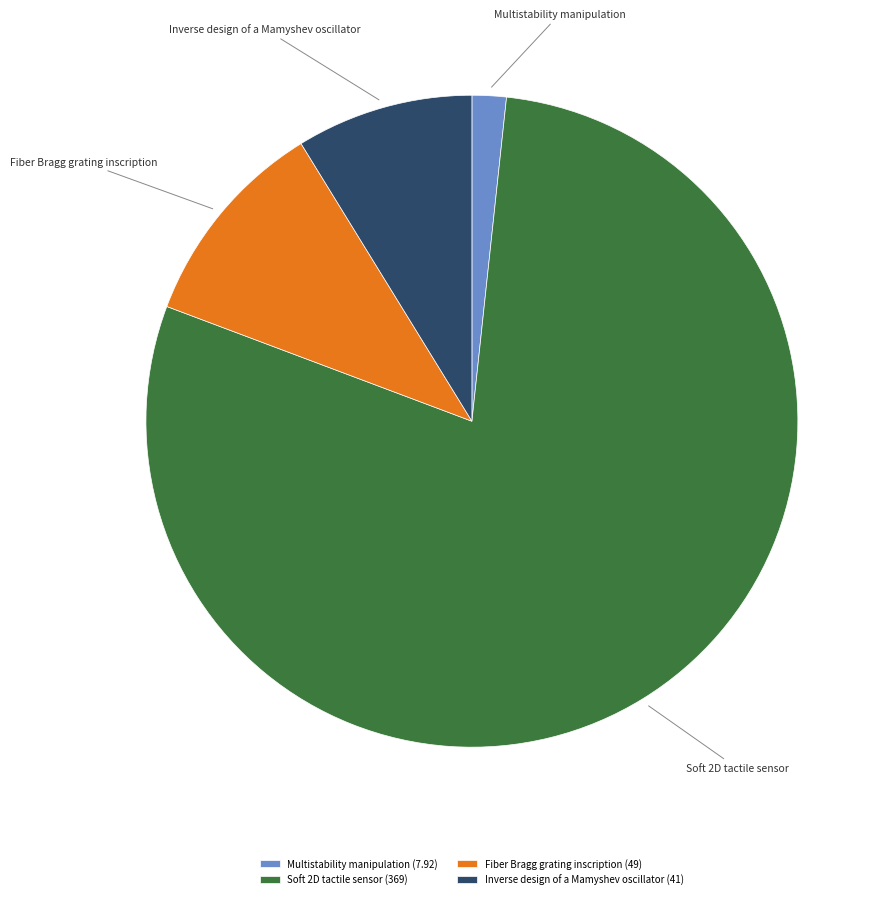

True or false: Inverse design of a Mamyshev oscillator accounts for 1% of the total.

False